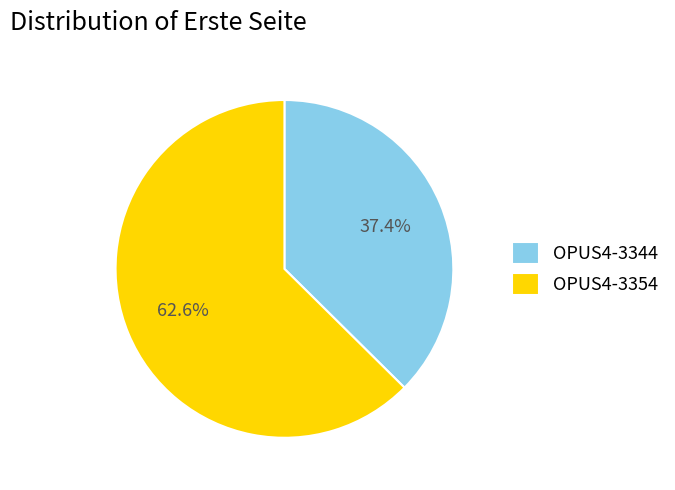

How many segments does this pie chart have?

2